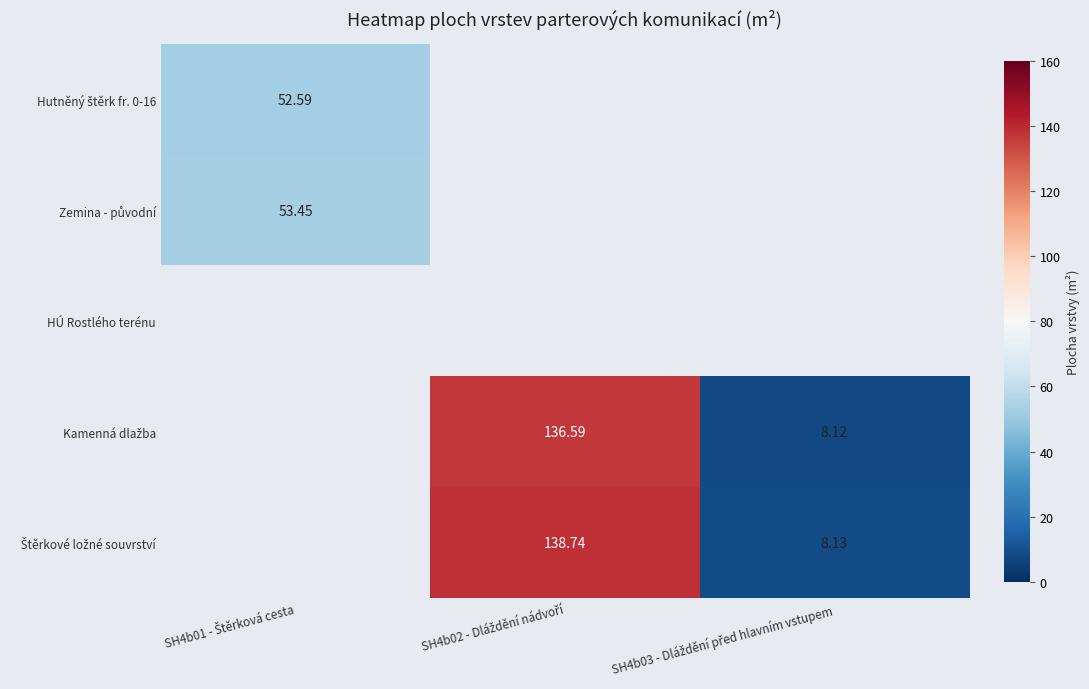

What is the highest value of the Hutněný štěrk fr. 0-16 series?

52.6